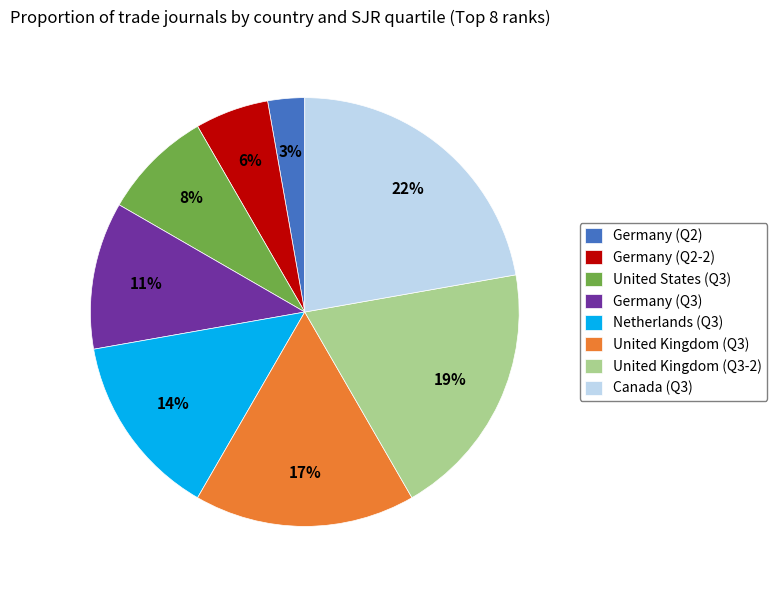

To the nearest percent, what percentage of the pie is Germany (Q2-2)?

6%